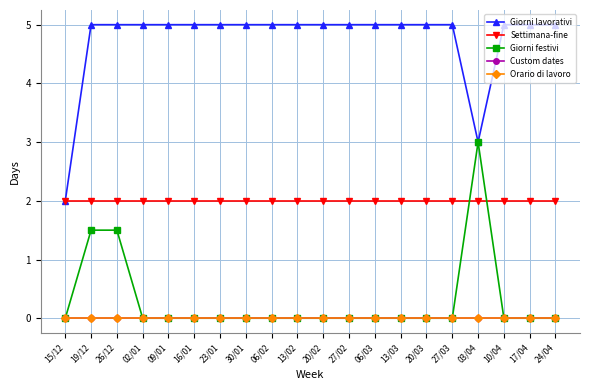

Which series has the widest spread of values?

Giorni lavorativi